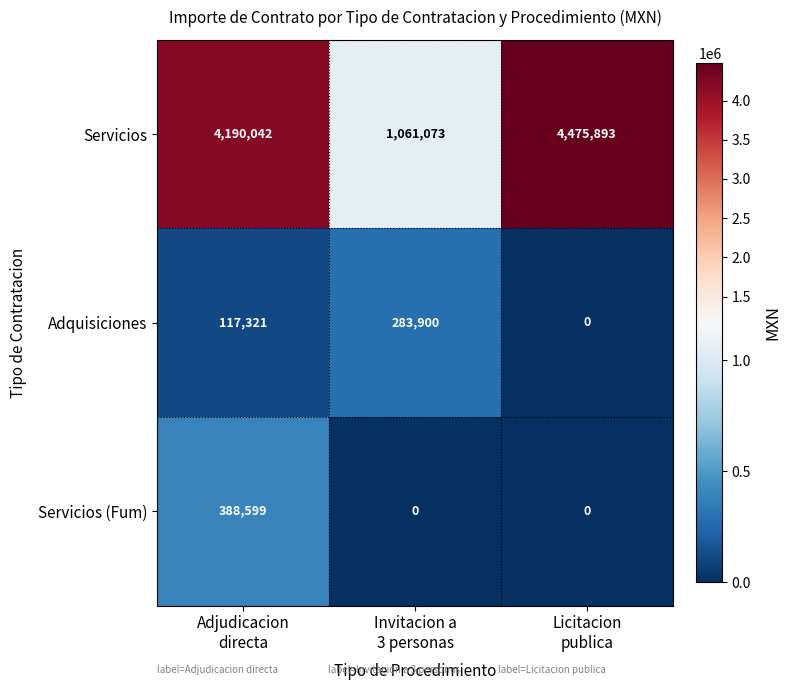

Which series has the largest total across all categories?

Servicios